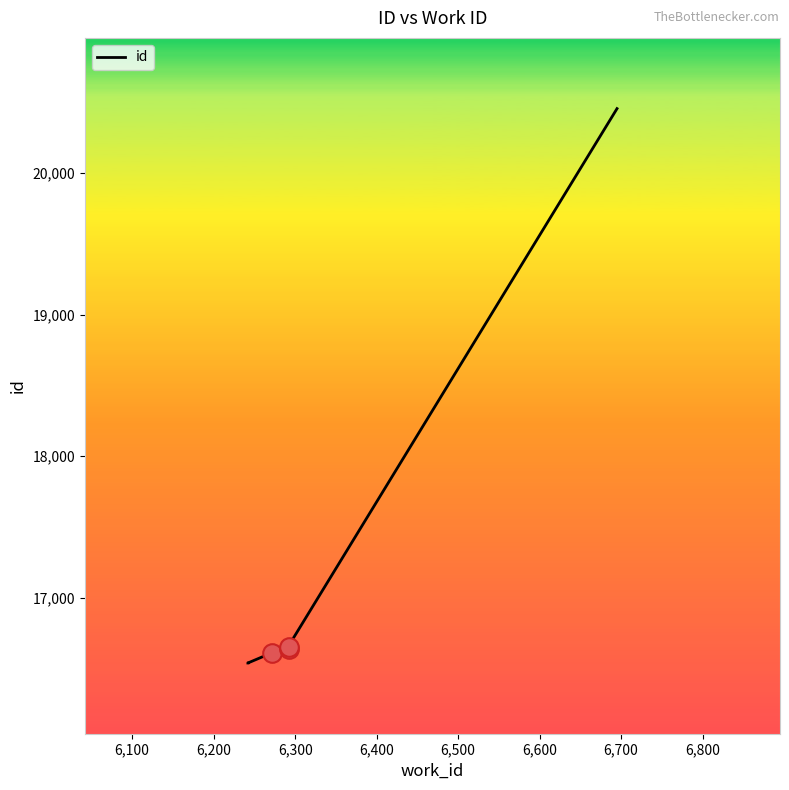

What is the change in value from 6,500 to 6,800?

+3809